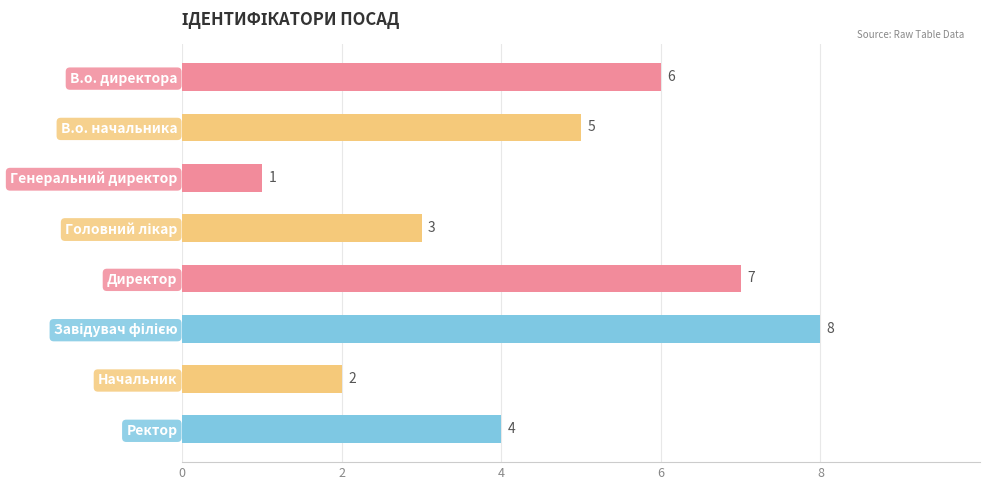

Which label corresponds to the smallest value in the chart?

Генеральний директор